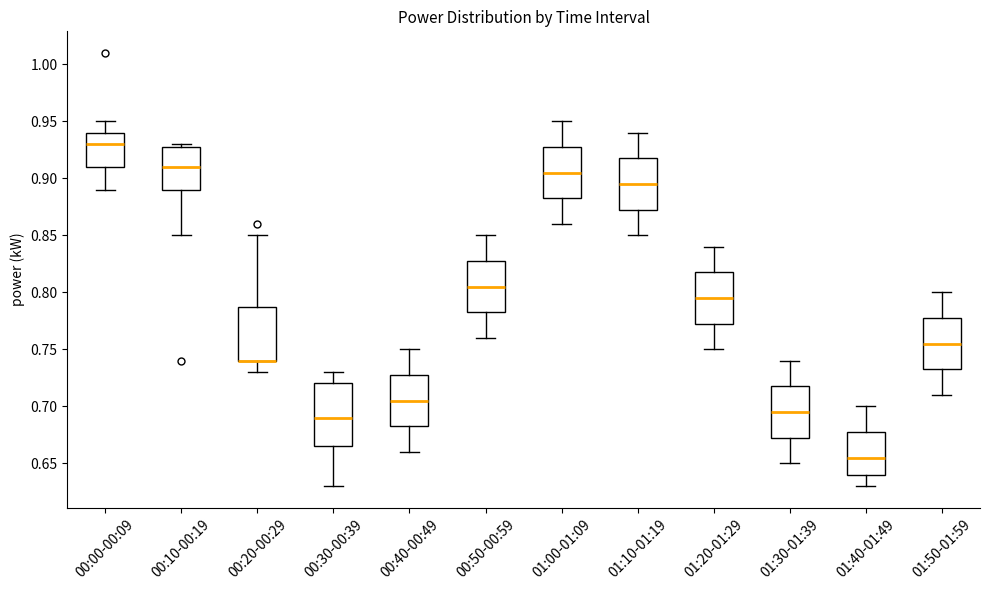

Comparing the boxes themselves (not the whiskers), which one is the tallest?

00:30-00:39